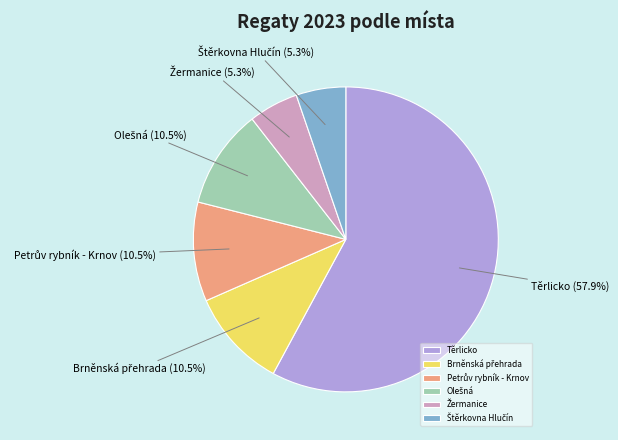

Which category has the biggest portion of the pie?

Těrlicko